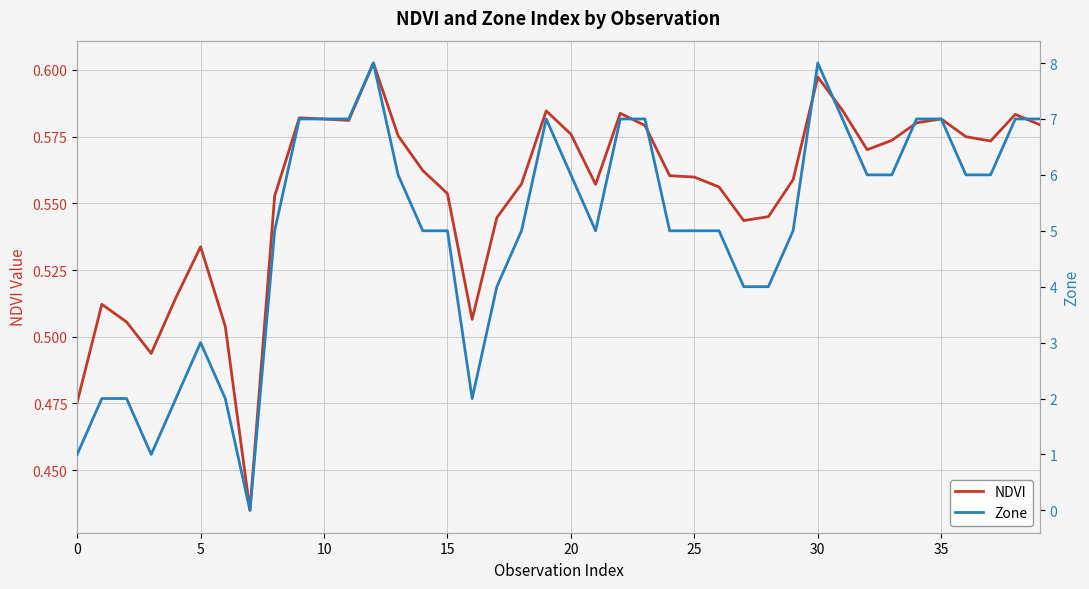

Which series has the widest spread of values?

Zone